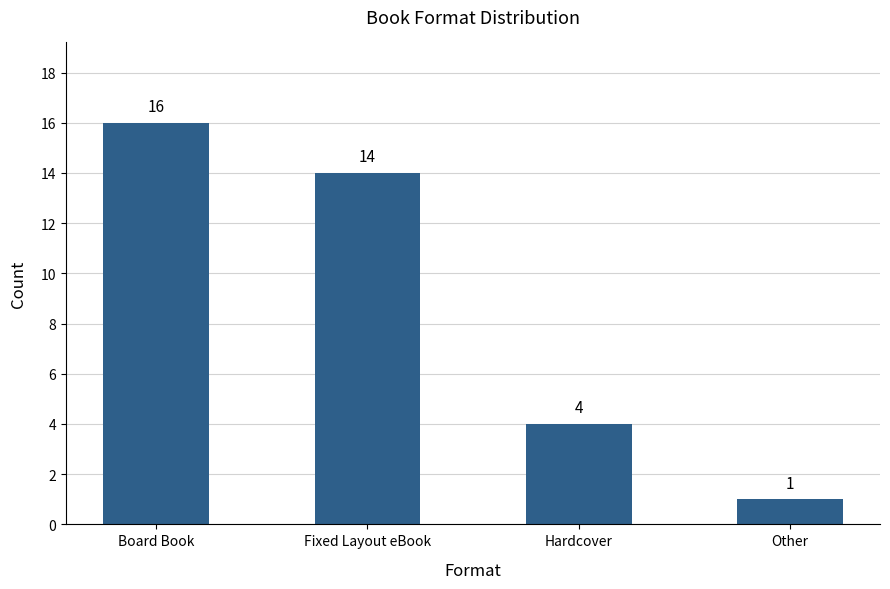

Reading left to right, what are all the values shown in this chart?

Board Book=16	Fixed Layout eBook=14	Hardcover=4	Other=1